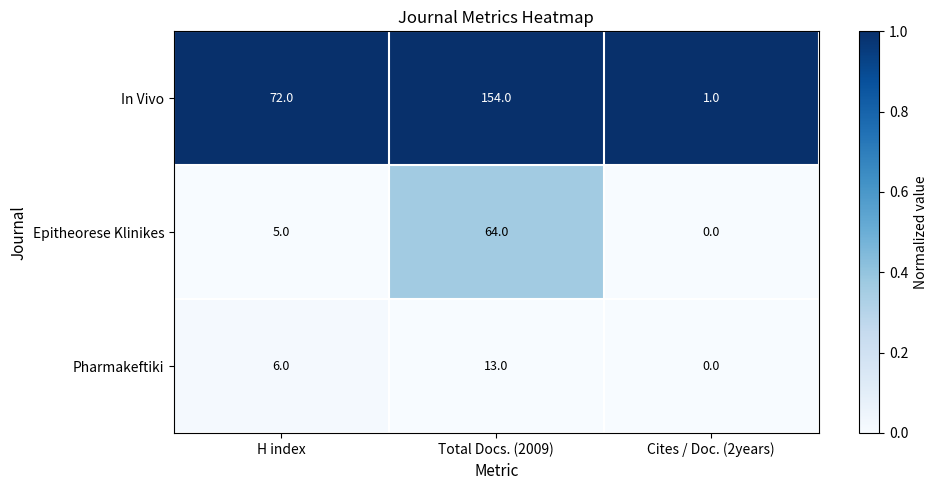

At how many categories does at least one series exceed 0?

3